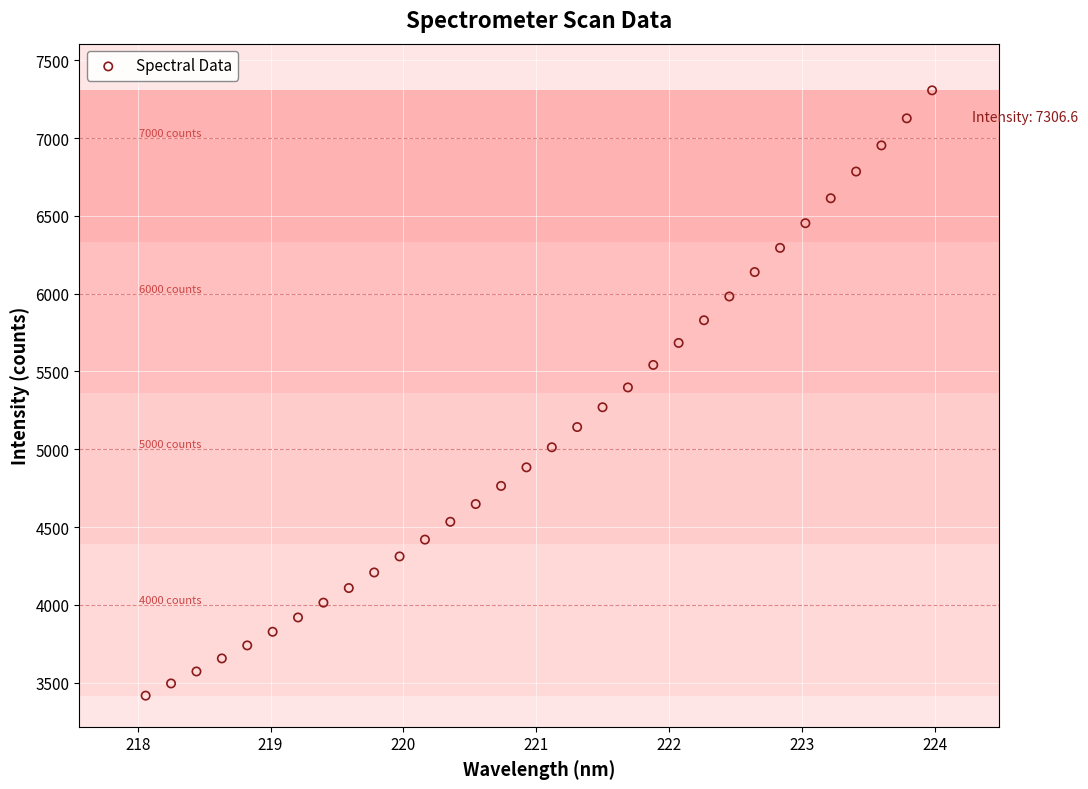

What is the range of Y values (max minus min)?

3890.4